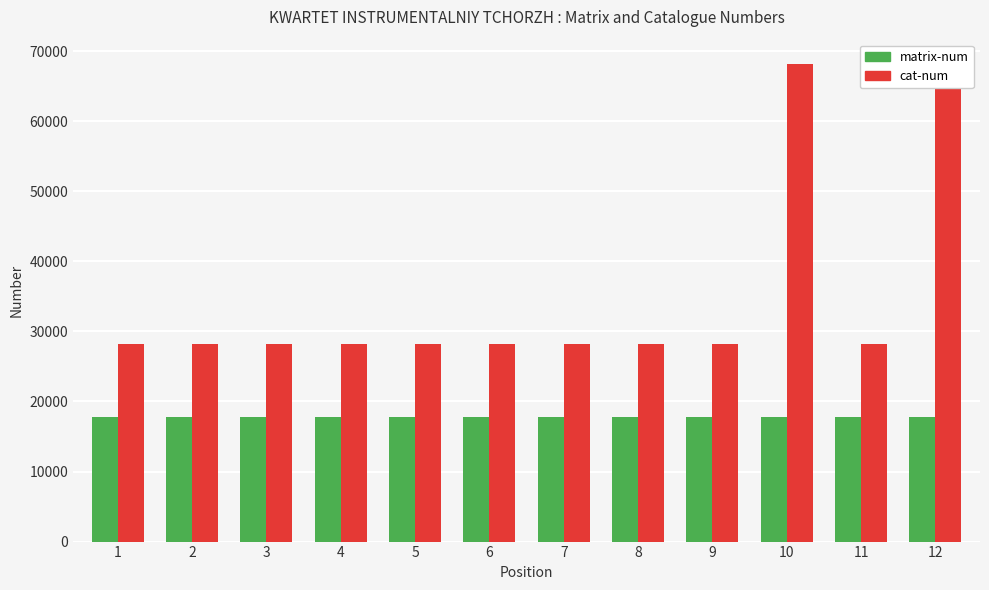

At which label does cat-num first exceed 28251?

1